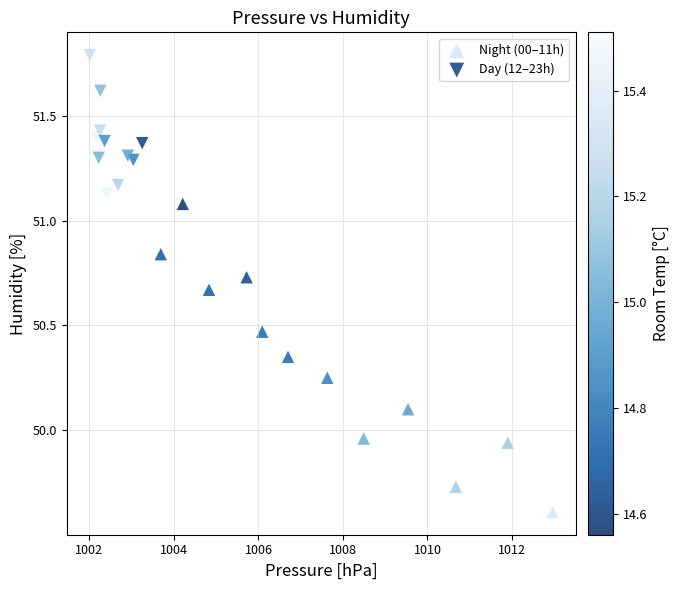

Which series contains the lowest Y value?

Night (00–11h)